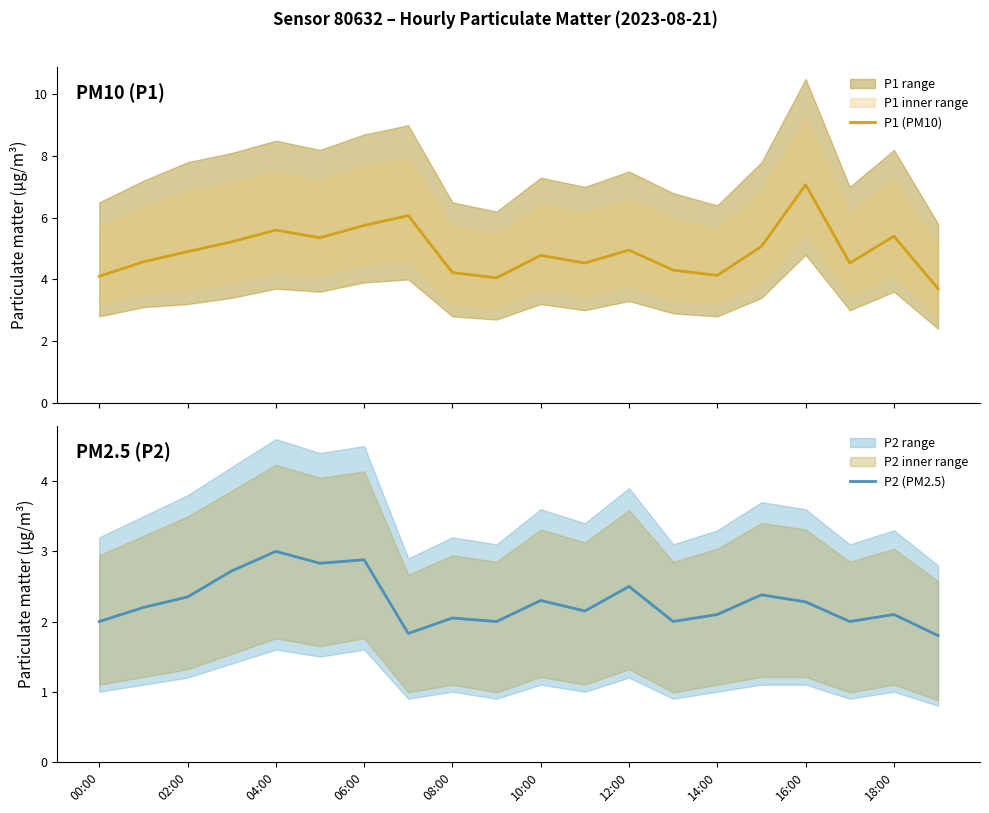

Reading right to left, what are all the values shown in this chart?

P1 (PM10): 3.7	5.4	4.5	7.1	5.1	4.1	4.3	5.0	4.5	4.8	4.0	4.2	6.1	5.8	5.3	5.6	5.2	4.9	4.6	4.1
P2 (PM2.5): 1.8	2.1	2.0	2.3	2.4	2.1	2.0	2.5	2.1	2.3	2.0	2.0	1.8	2.9	2.8	3.0	2.7	2.4	2.2	2.0